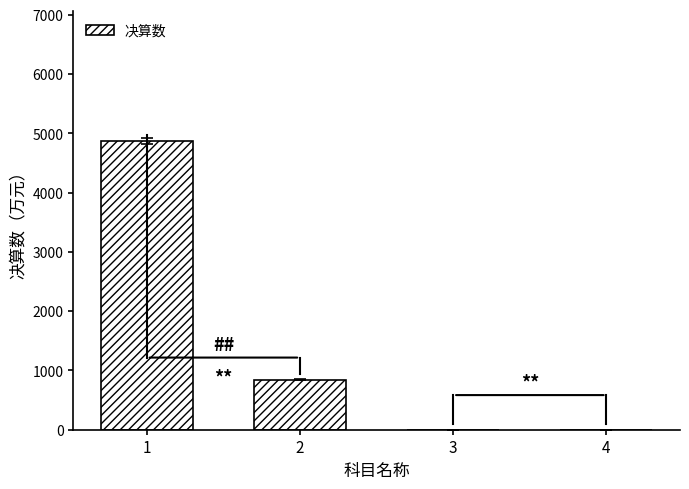

True or false: the data shows 4868.6 at 1.

True